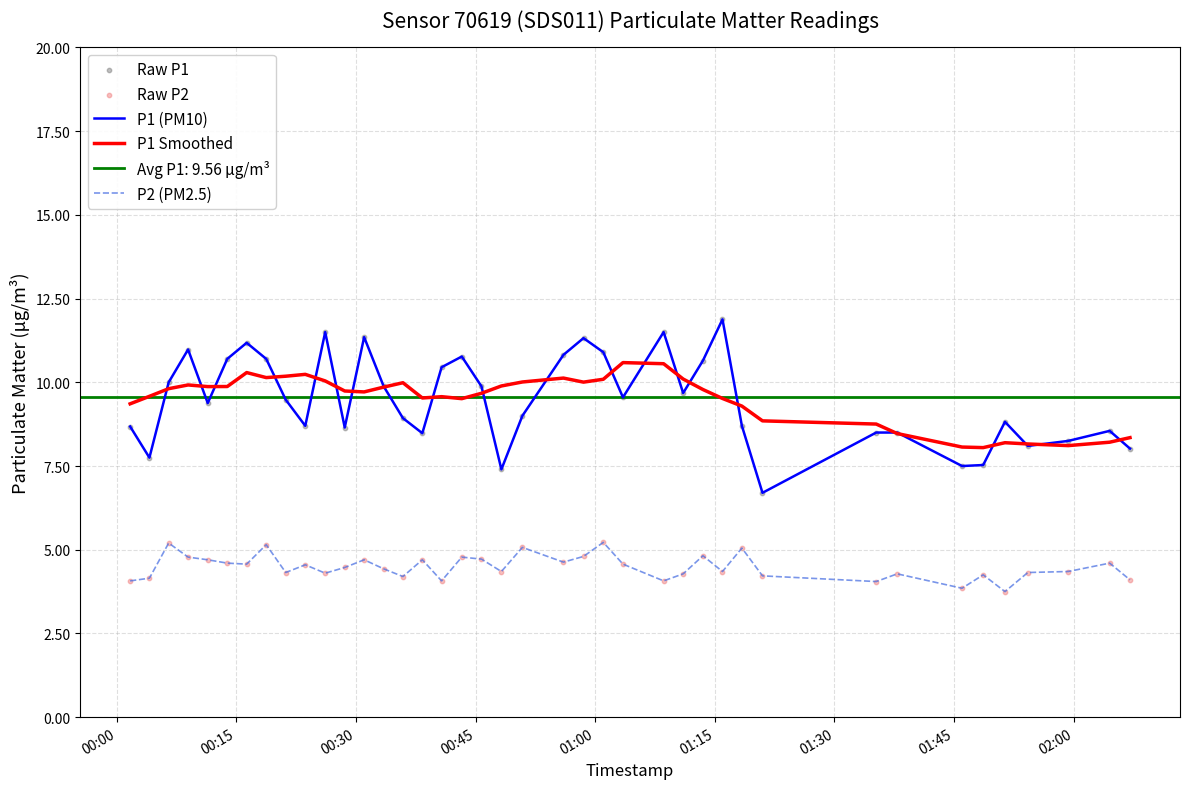

True or false: P1 (PM10) and P2 (PM2.5) intersect in this chart.

False